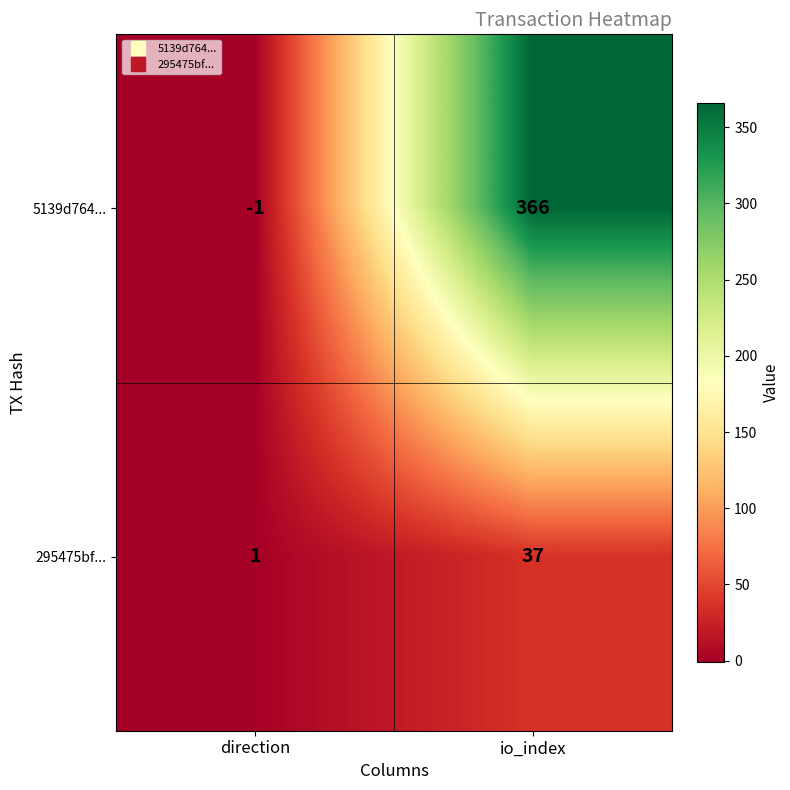

What is the maximum value shown in the chart?

366